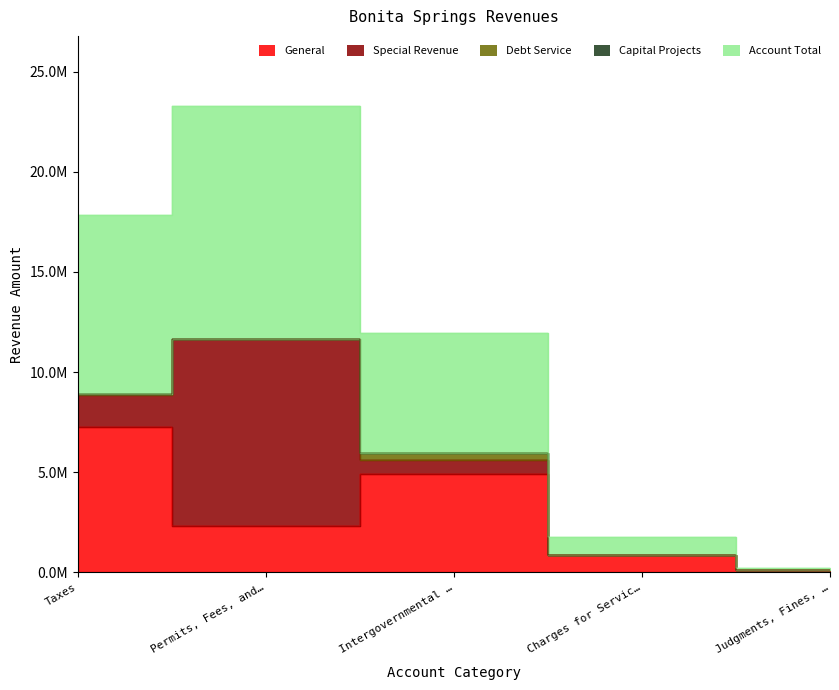

In General, how many points are higher than both neighbors (excluding endpoints)?

1